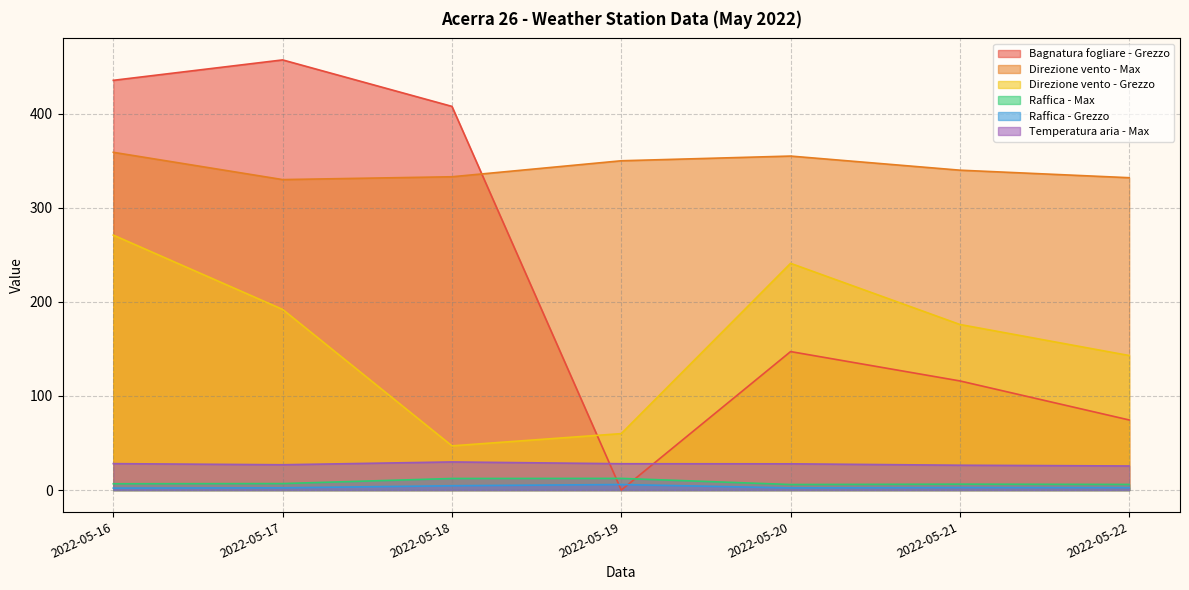

Reading right to left, transcribe all the data shown in this chart.

Bagnatura fogliare - Grezzo: 74.5	116.0	147.2	0.0	407.8	457.2	435.5
Direzione vento - Max: 332.0	340.0	355.0	350.0	333.0	330.0	359.0
Direzione vento - Grezzo: 143.0	176.0	241.0	60.0	47.0	192.0	271.0
Raffica - Max: 6.0	6.3	5.9	12.4	12.3	6.9	6.7
Raffica - Grezzo: 2.6	2.7	2.3	5.9	4.6	2.4	2.1
Temperatura aria - Max: 25.6	26.4	27.9	28.0	29.9	26.9	28.1